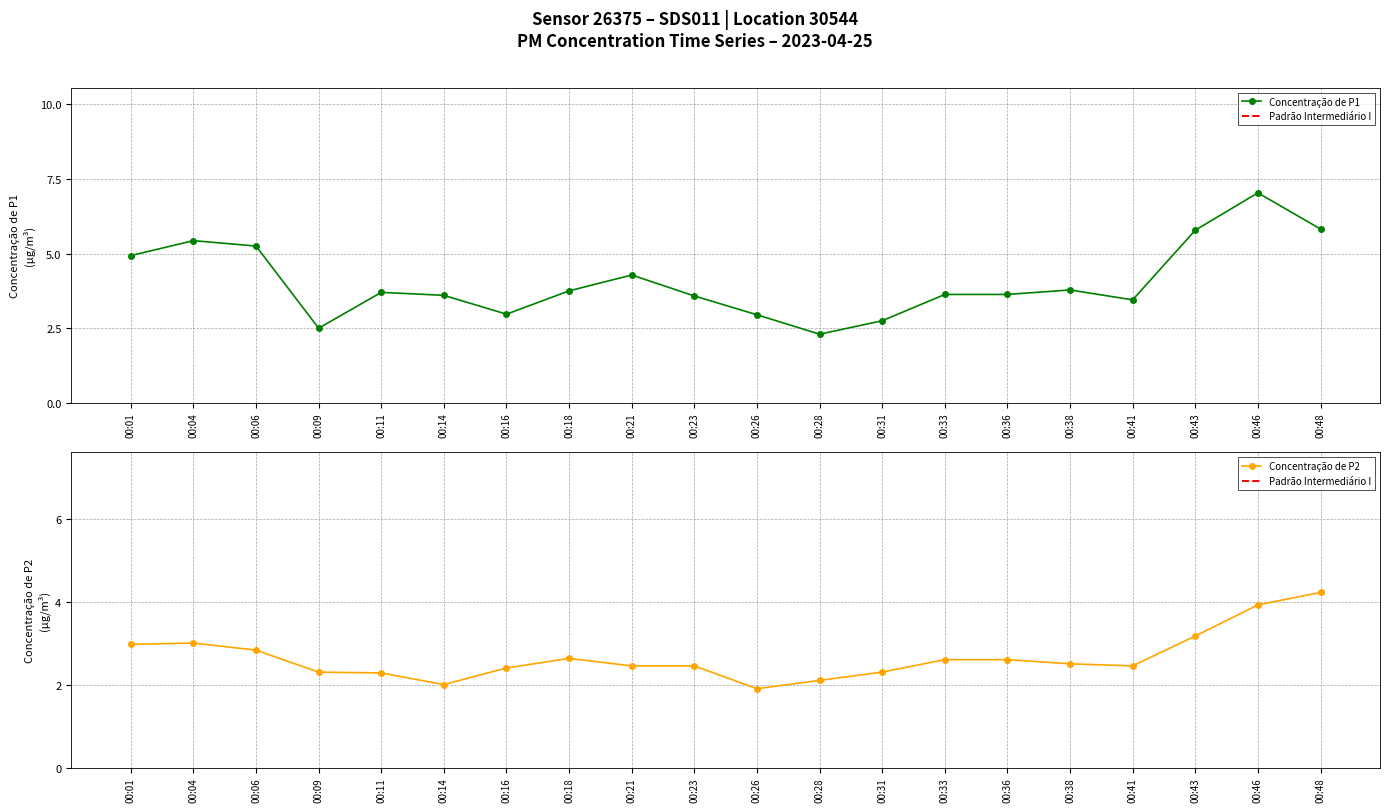

Rank the categories by P2 value from highest to lowest.

00:48, 00:46, 00:43, 00:04, 00:01, 00:06, 00:18, 00:33, 00:36, 00:38, 00:21, 00:23, 00:41, 00:16, 00:09, 00:31, 00:11, 00:28, 00:14, 00:26